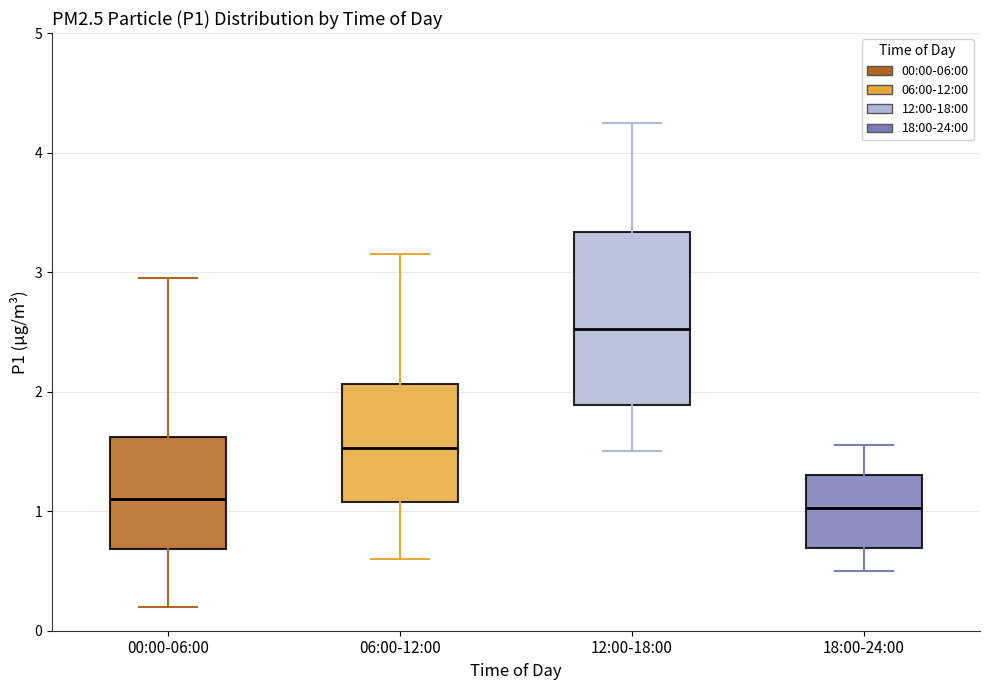

Reading left to right, transcribe this box plot: for each box, give where its median line is, the range the box spans, and where its two whiskers end, as read against the y-axis. The values are not printed on the chart, so give them approximately, as read against the axis.

00:00-06:00: median 1.1, box 0.7 to 1.6, whiskers 0.2 to 3.0
06:00-12:00: median 1.5, box 1.1 to 2.1, whiskers 0.6 to 3.2
12:00-18:00: median 2.5, box 1.9 to 3.3, whiskers 1.5 to 4.3
18:00-24:00: median 1.0, box 0.7 to 1.3, whiskers 0.5 to 1.6